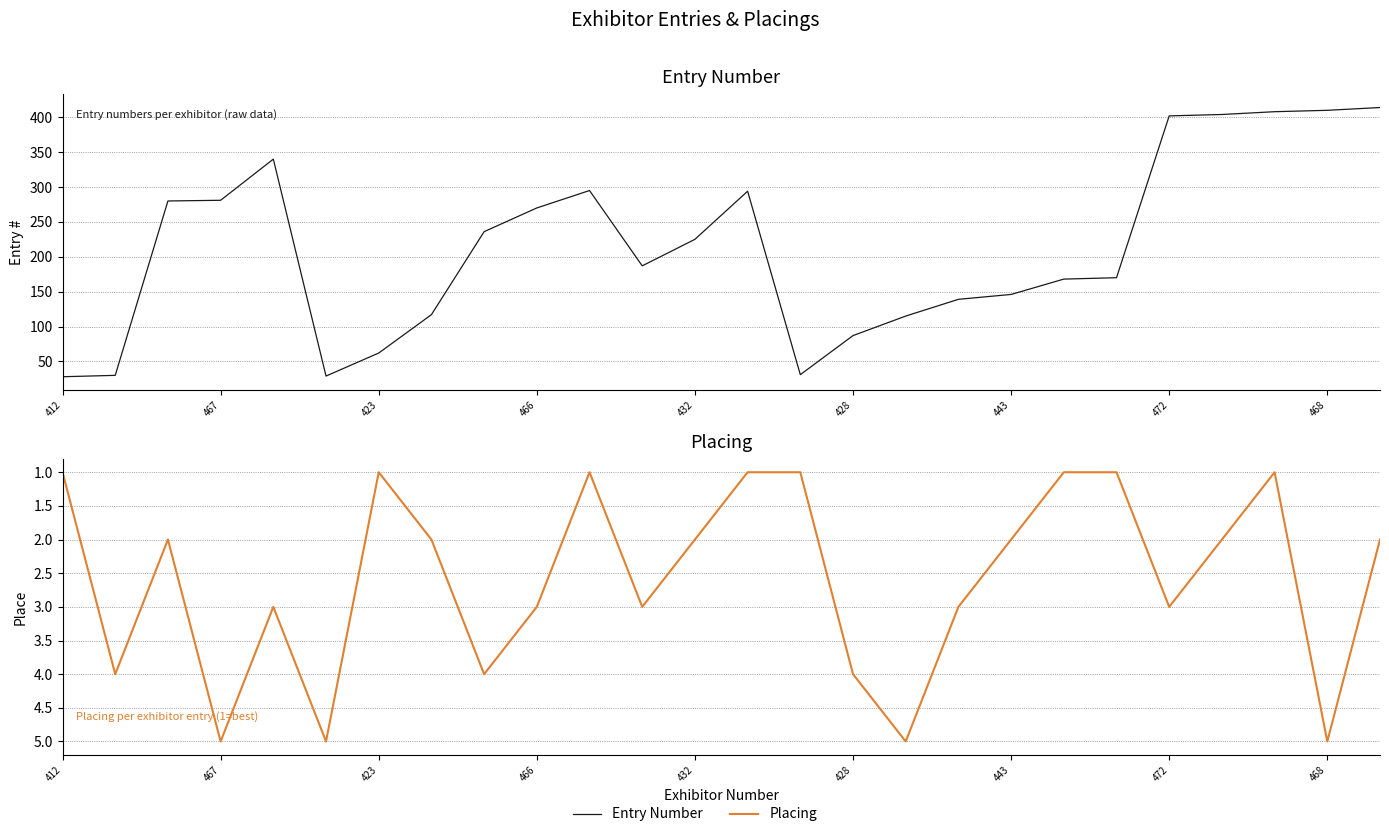

True or false: Placing has a value of 3 at 11.

True